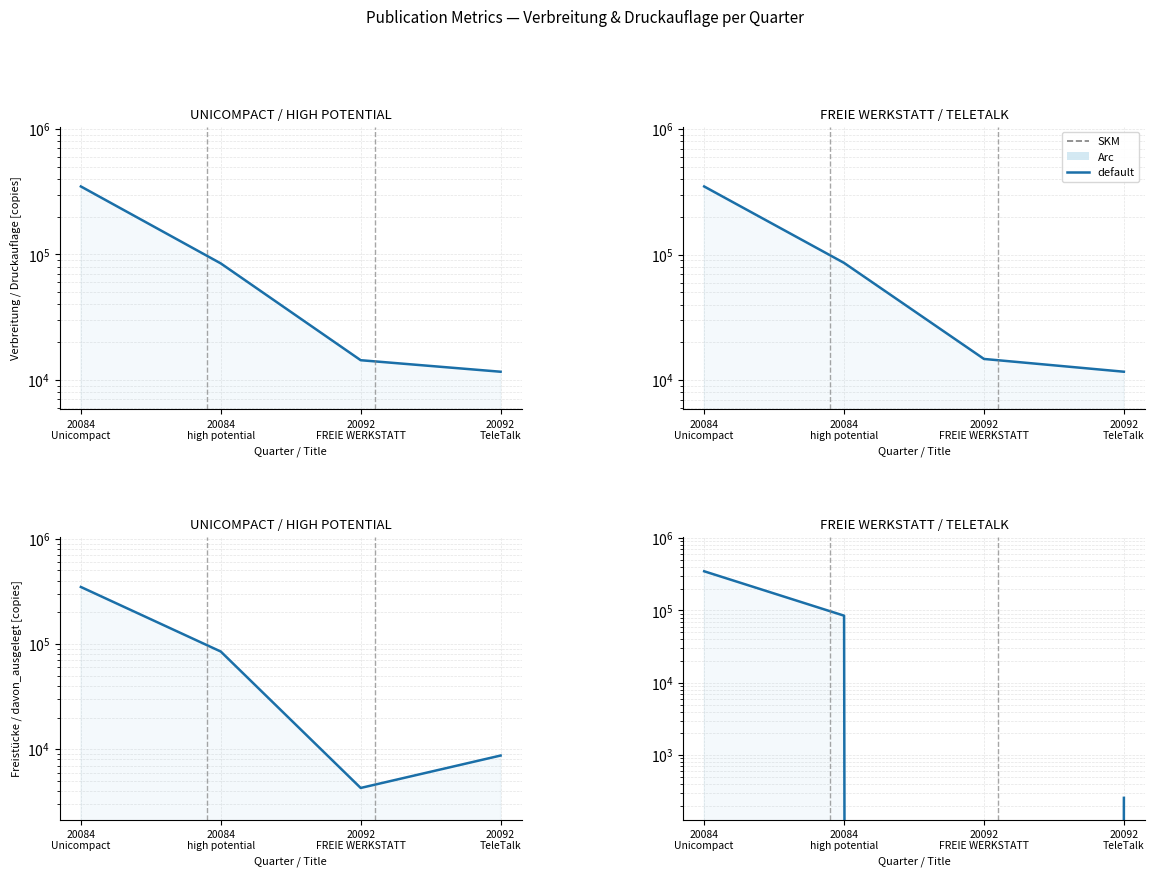

True or false: Druckauflage_gesamt has more than 1 points higher than both neighbors.

False